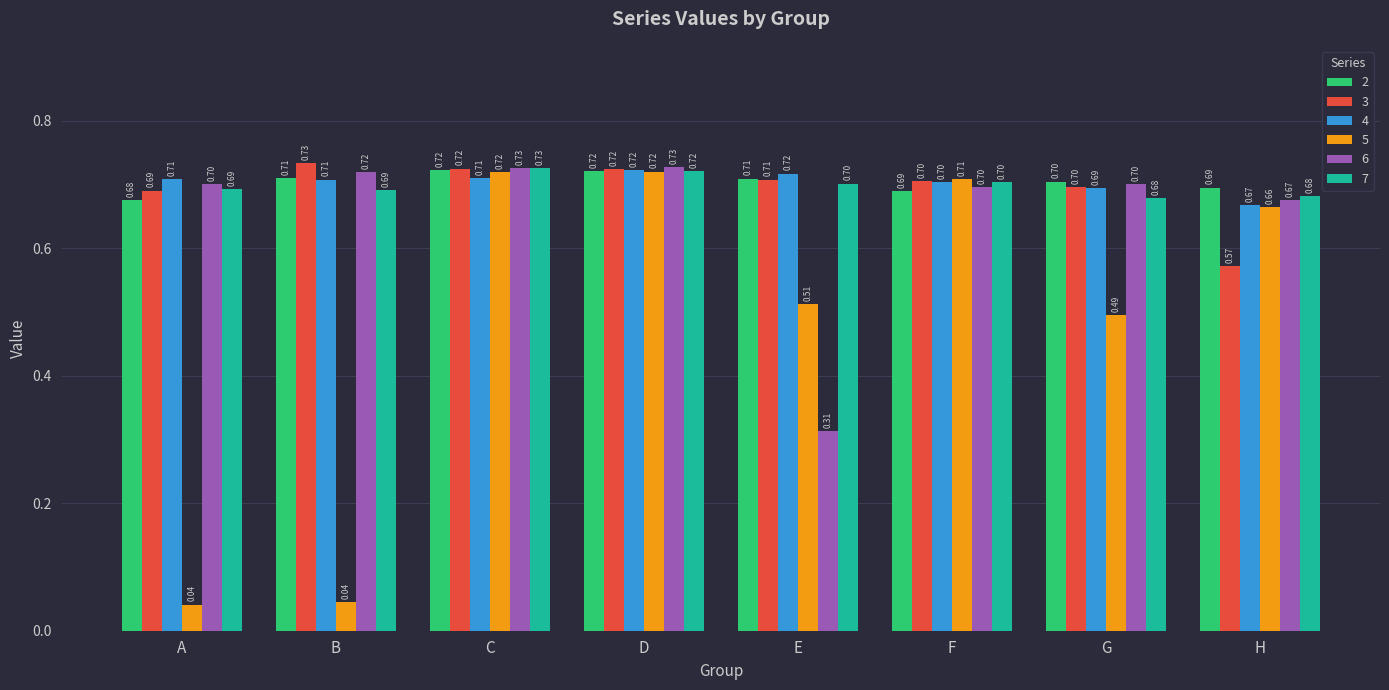

Is the value of 2 at A greater than the value of 5 at F?

No